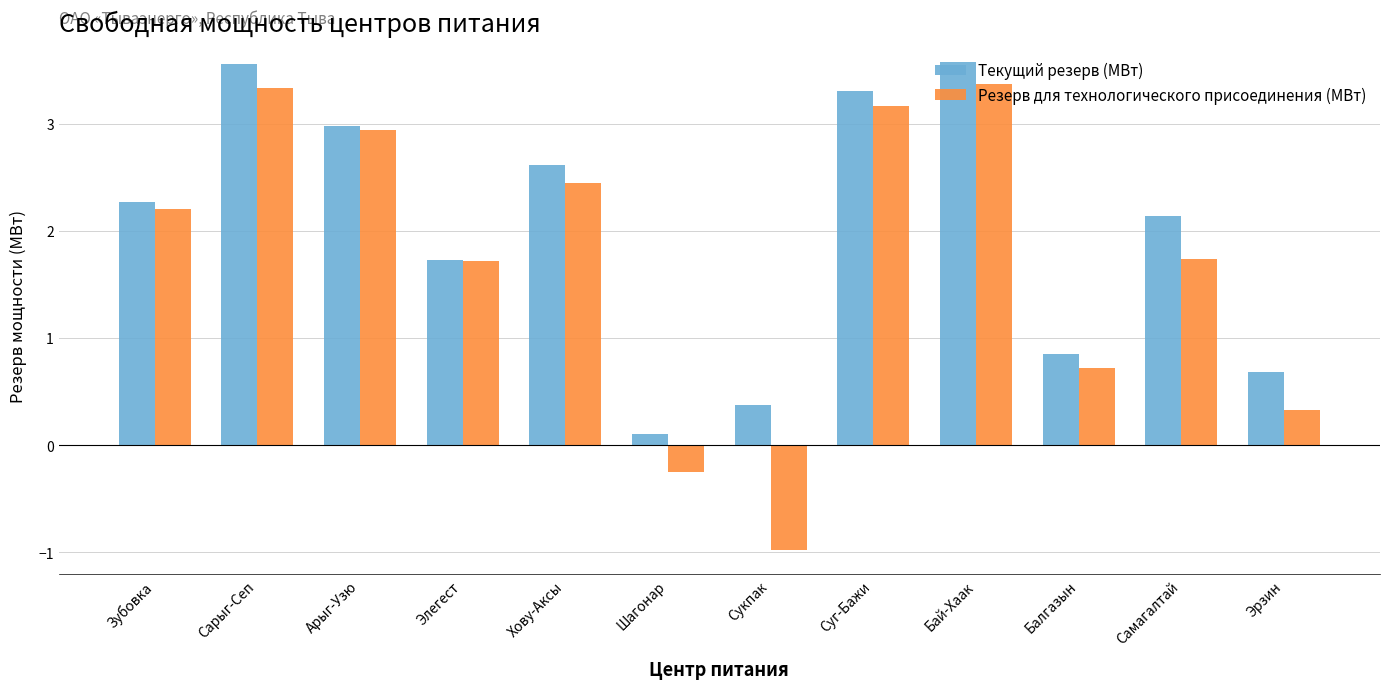

What is the difference between the Резерв для технологического присоединения (МВт) values at Шагонар and Суг-Бажи?

3.4